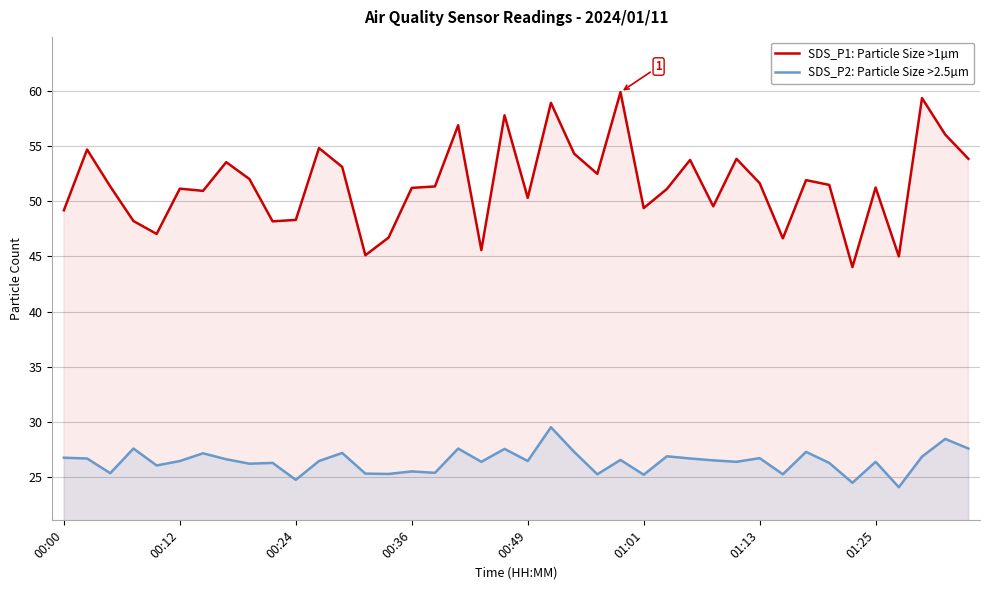

Which series has the largest range (max minus min)?

SDS_P1: Particle Size >1µm